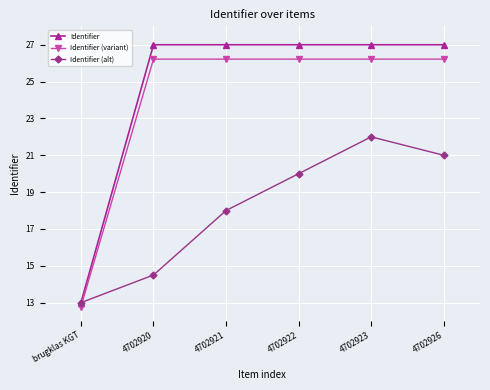

Rank the series by their maximum value, from lowest to highest.

Identifier (alt), Identifier (variant), Identifier